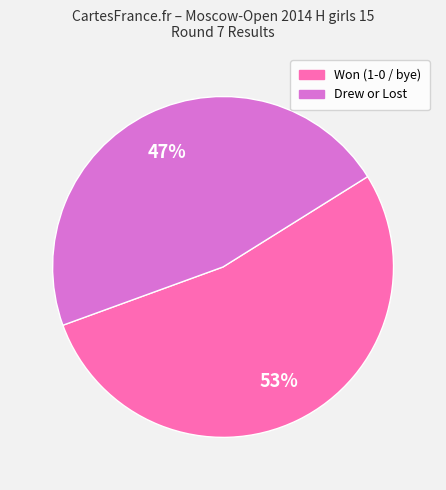

To the nearest percent, what is the average slice percentage?

50%